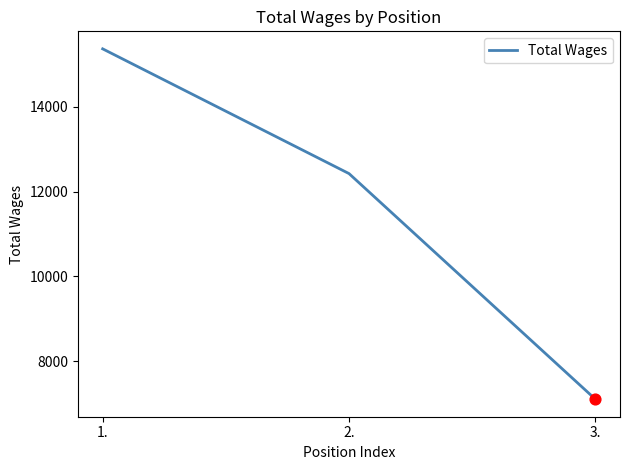

Between 2. and 1., which is larger?

1.